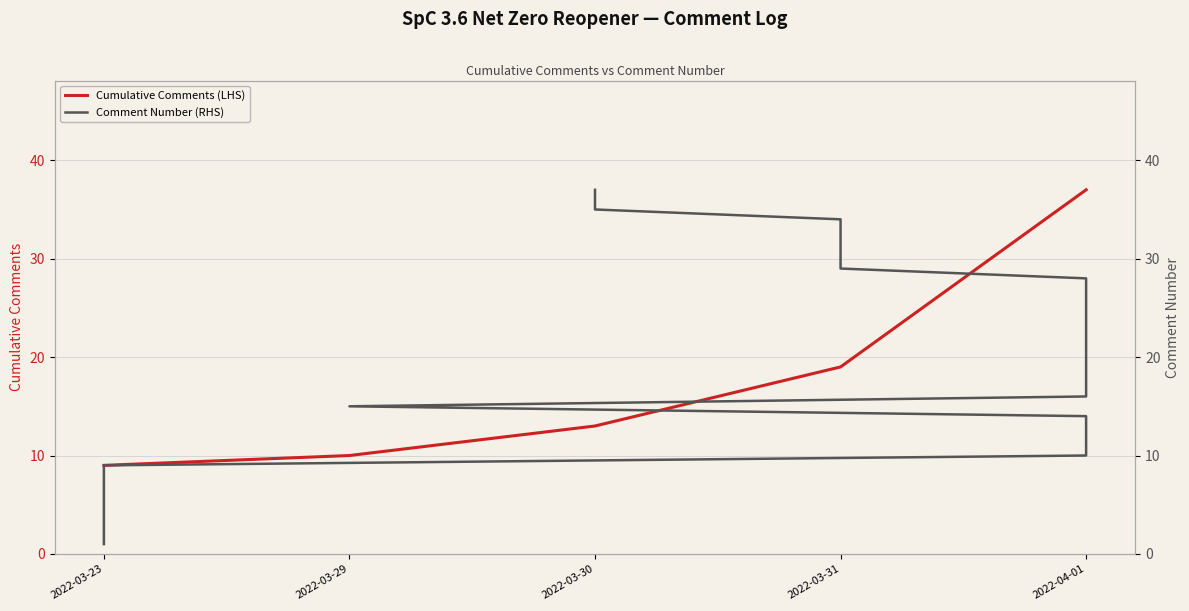

True or false: Cumulative Comments (LHS) has a value of 65 at 2022-04-01.

False